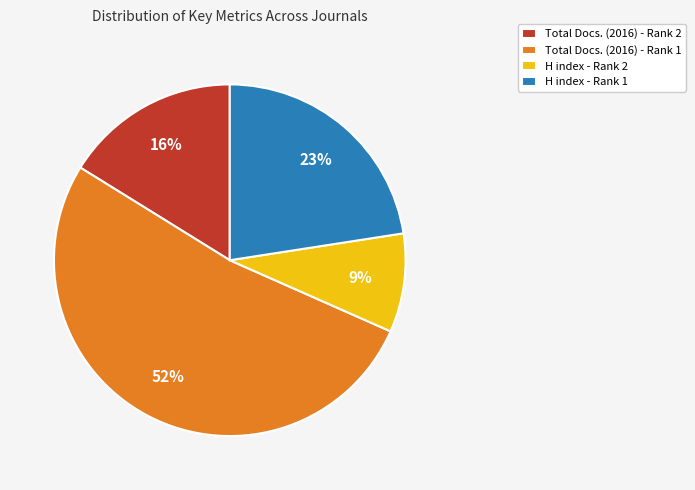

Which category accounts for the majority?

Total Docs. (2016) - Rank 1